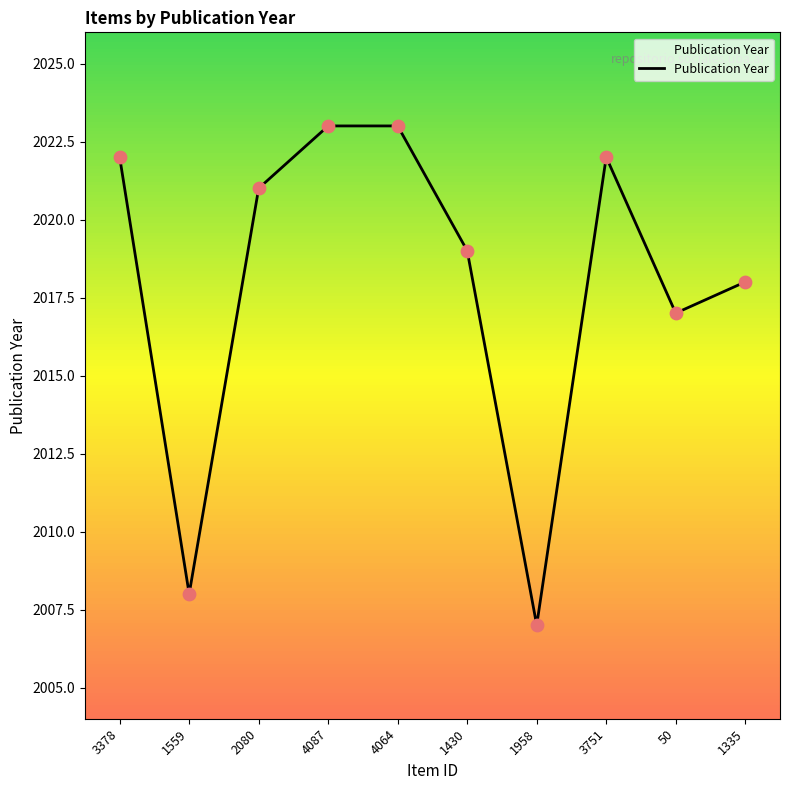

What is the change in value from 1559 to 4064?

+15